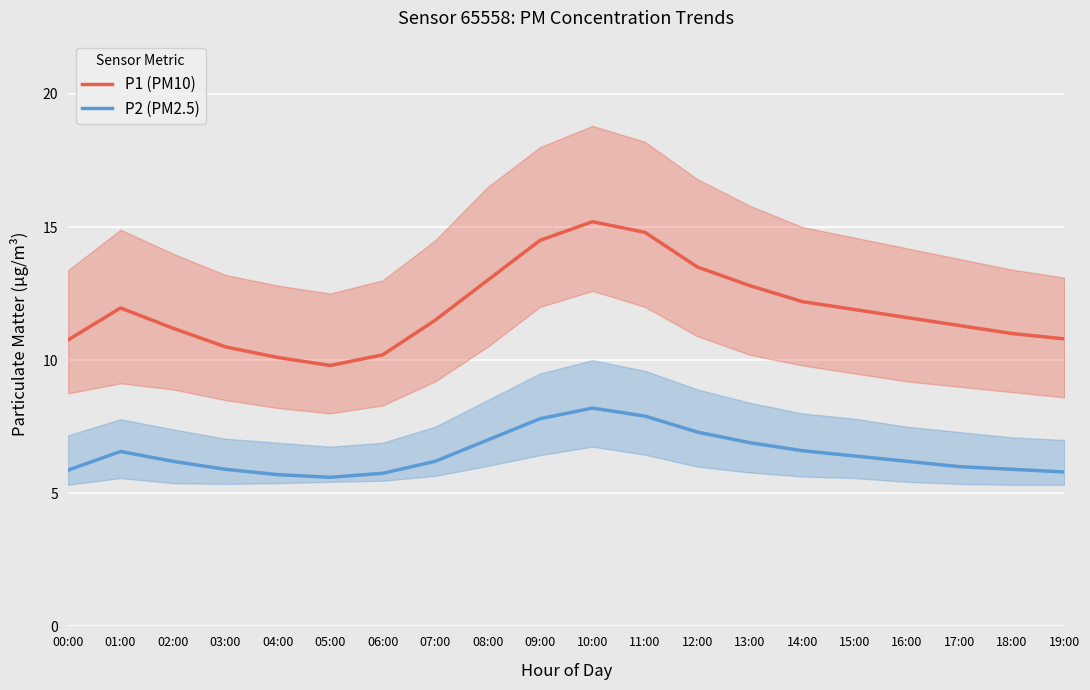

Reading right to left, extract all data points from this chart.

P1 (PM10): 10.8	11.0	11.3	11.6	11.9	12.2	12.8	13.5	14.8	15.2	14.5	13.0	11.5	10.2	9.8	10.1	10.5	11.2	12.0	10.8
P2 (PM2.5): 5.8	5.9	6.0	6.2	6.4	6.6	6.9	7.3	7.9	8.2	7.8	7.0	6.2	5.8	5.6	5.7	5.9	6.2	6.6	5.9